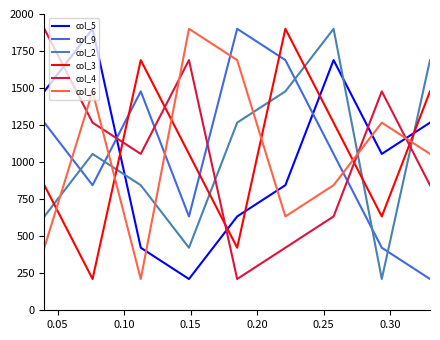

After their last crossing, which series has the higher values: col_3 or col_4?

col_3